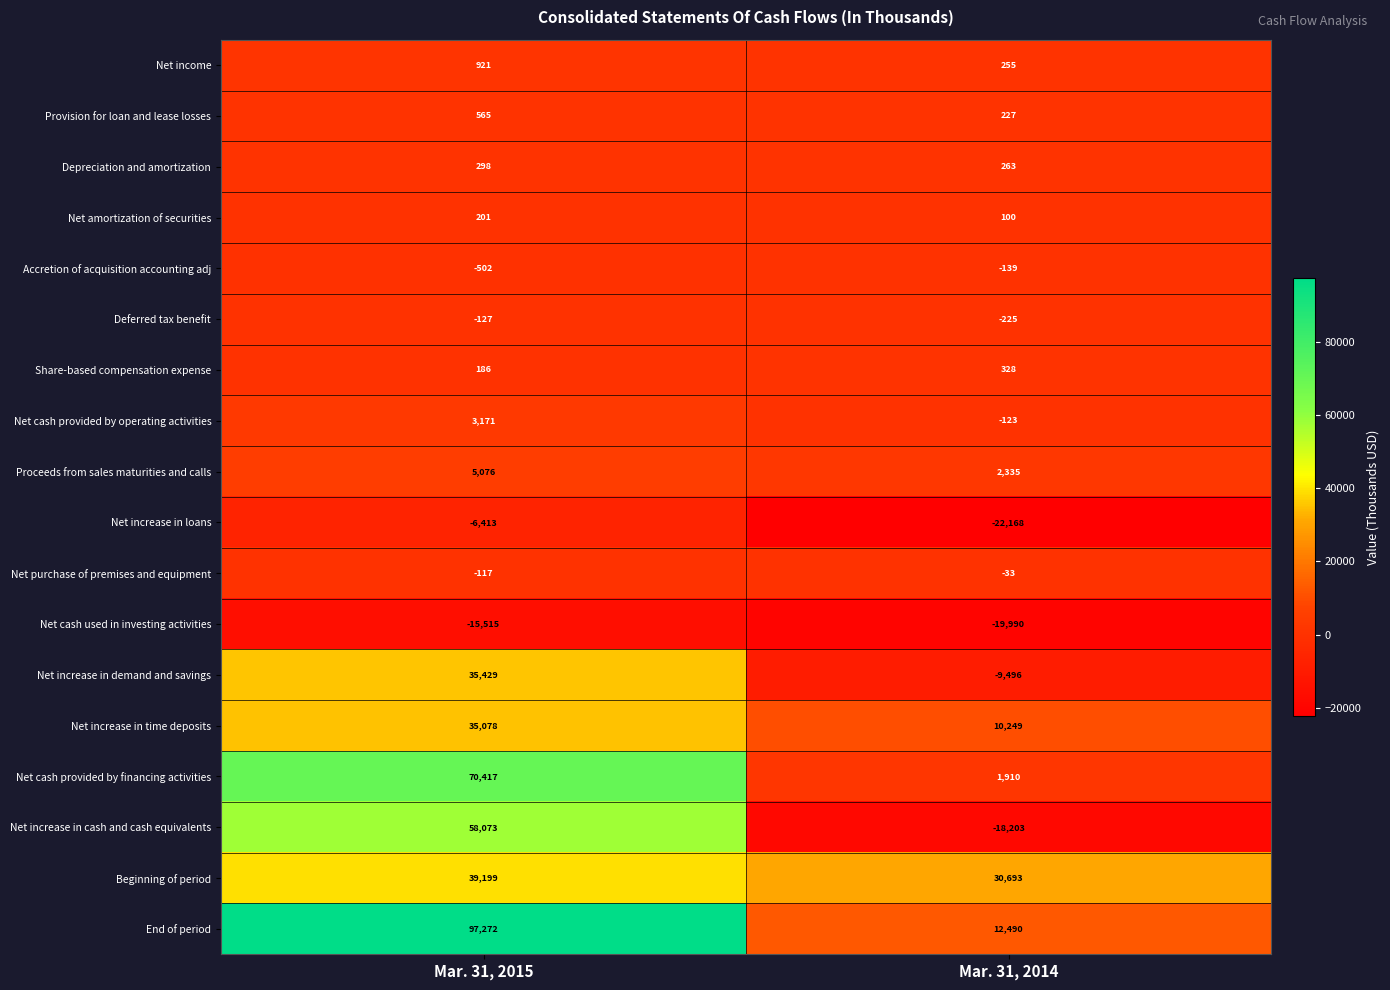

What is the spread (max minus min) of values at Mar. 31, 2015?

112787